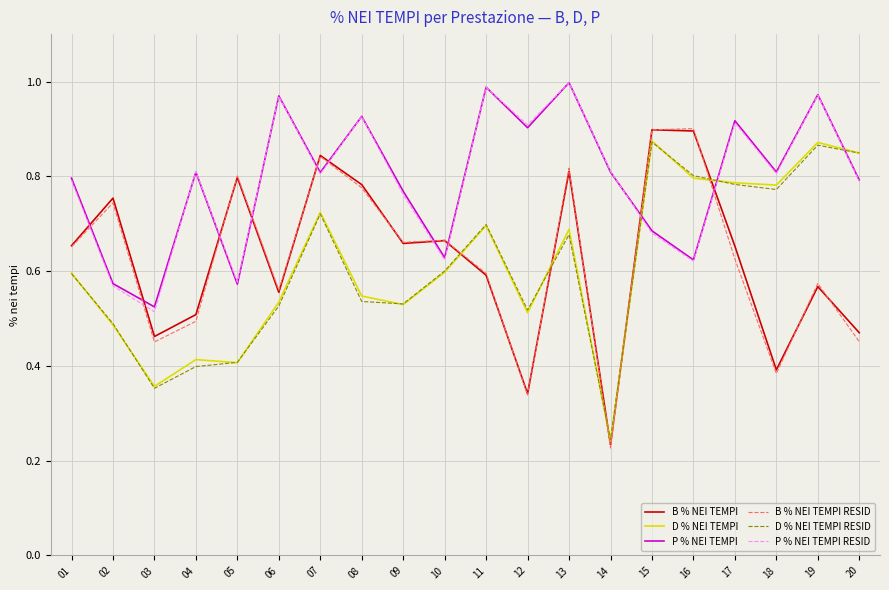

At which label is B % NEI TEMPI closest to 0?

14